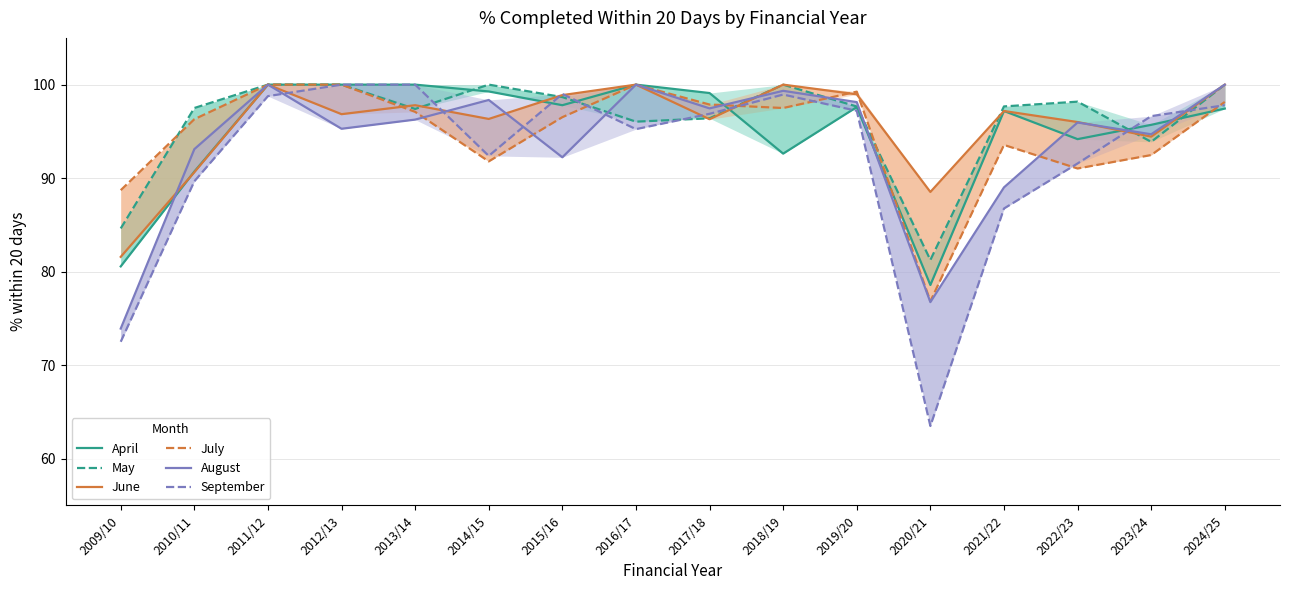

At 2024/25, list the series in order from largest to smallest.

May, June, August, July, September, April